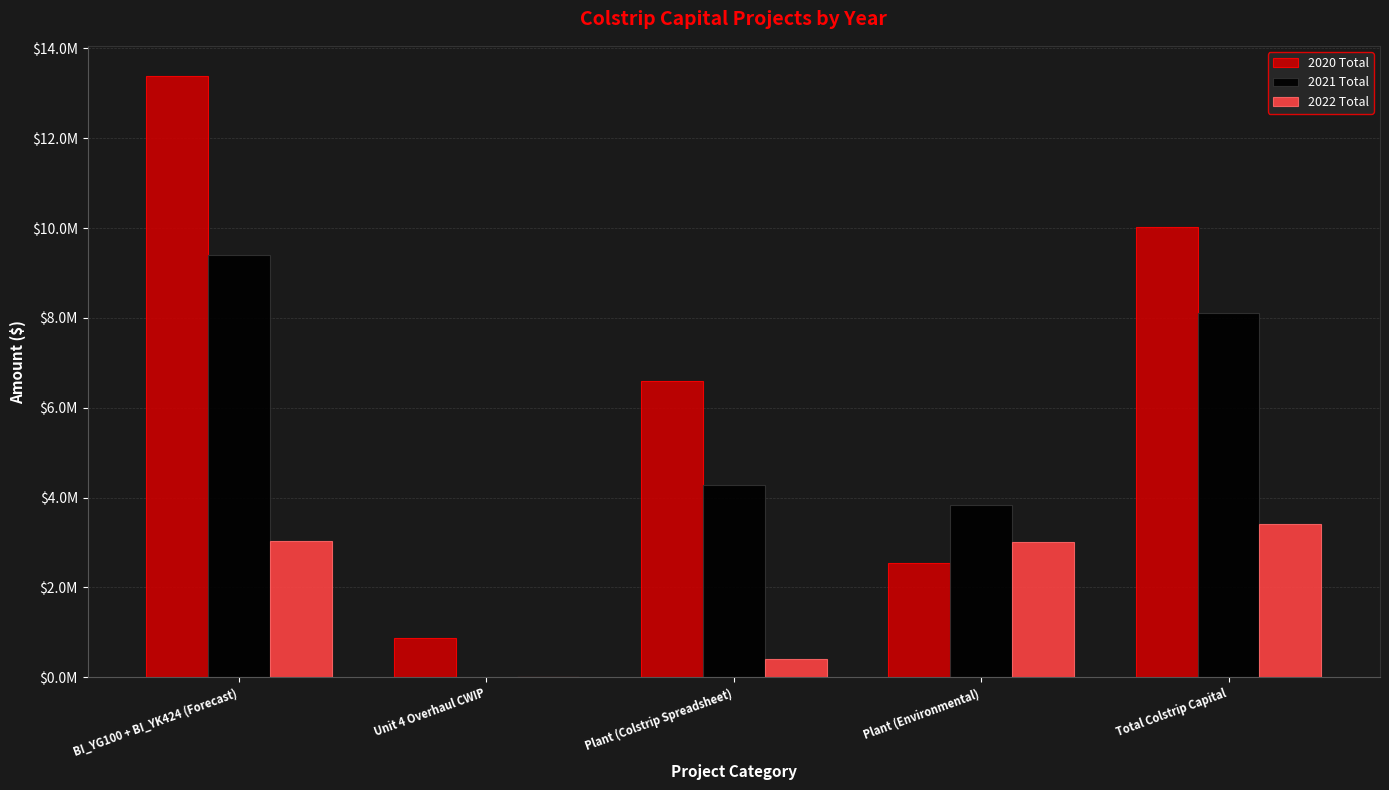

Reading left to right, transcribe all the data shown in this chart.

2020 Total: 13387180.0	872875.0	6586200.0	2554200.0	10013275.0
2021 Total: 9400000.0	0.0	4276902.3	3829500.0	8106402.3
2022 Total: 3034000.0	0.0	403371.9	3006600.0	3409971.9